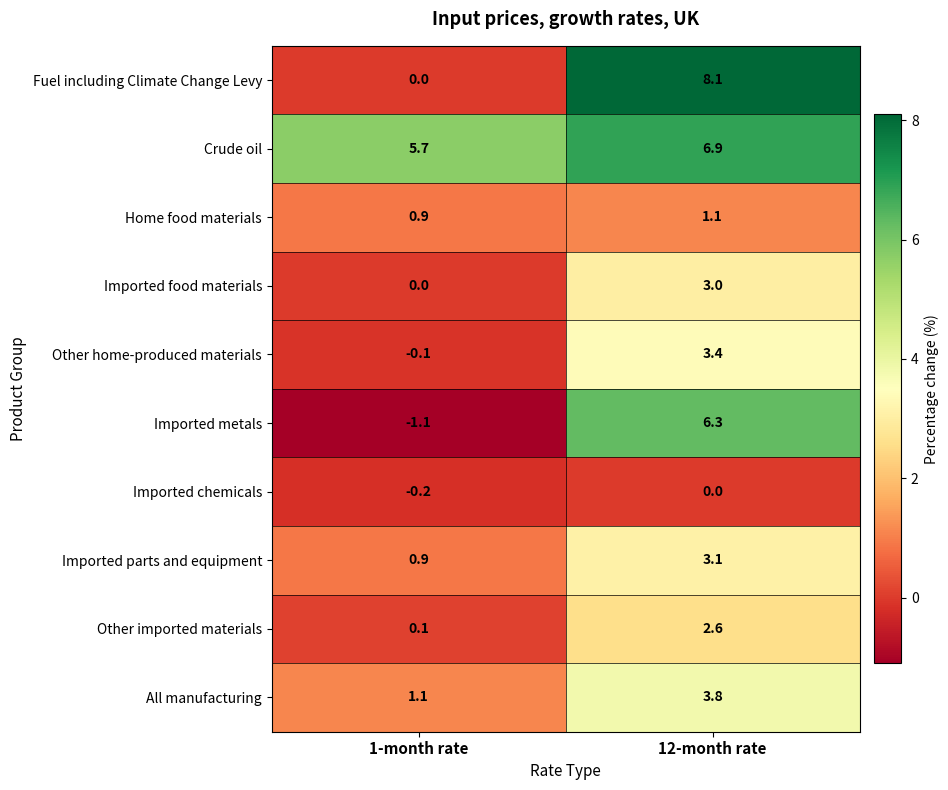

Where does the Imported parts and equipment series first go above 3?

12-month rate